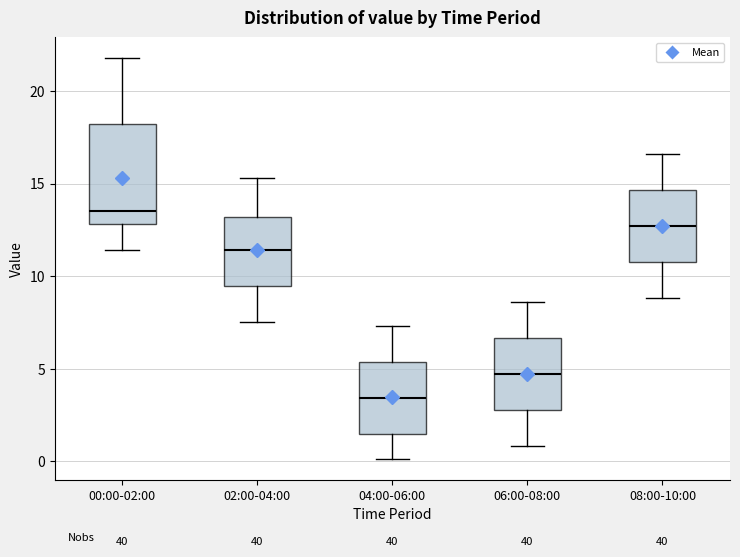

Reading left to right, transcribe this box plot: for each box, give where its median line is, the range the box spans, and where its two whiskers end, as read against the y-axis. The values are not printed on the chart, so give them approximately, as read against the axis.

00:00-02:00: median 13.5, box 13.0 to 18.0, whiskers 11.5 to 22.0
02:00-04:00: median 11.5, box 9.5 to 13.0, whiskers 7.5 to 15.5
04:00-06:00: median 3.5, box 1.5 to 5.5, whiskers 0.0 to 7.5
06:00-08:00: median 4.5, box 3.0 to 6.5, whiskers 1.0 to 8.5
08:00-10:00: median 12.5, box 11.0 to 14.5, whiskers 9.0 to 16.5